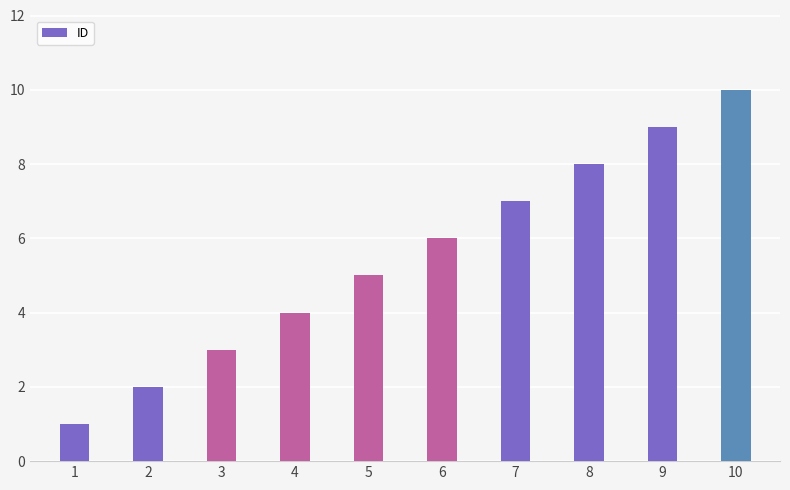

The chart shows a value of 13 at 9. True or false?

False